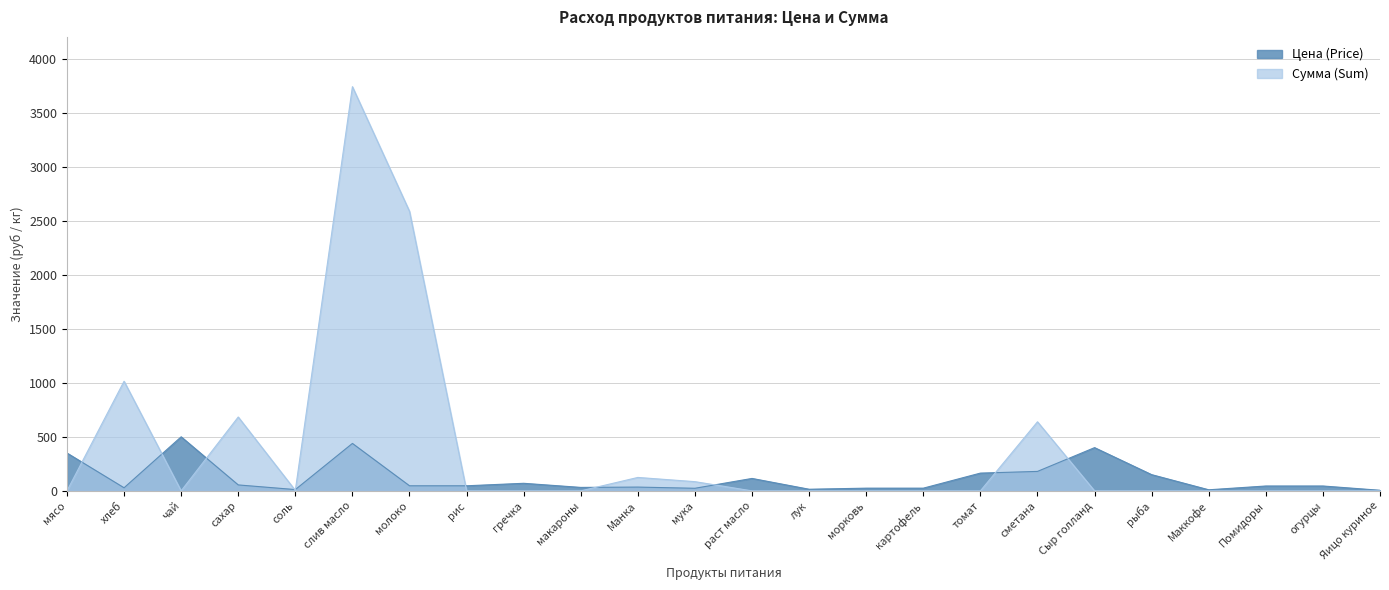

What is the difference between the Цена (Price) values at Манка and томат?

129.3